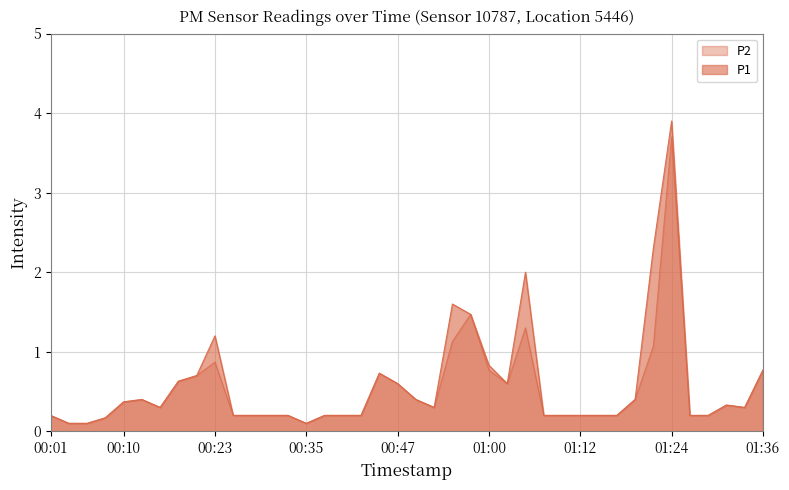

How many lines are shown in the chart?

2